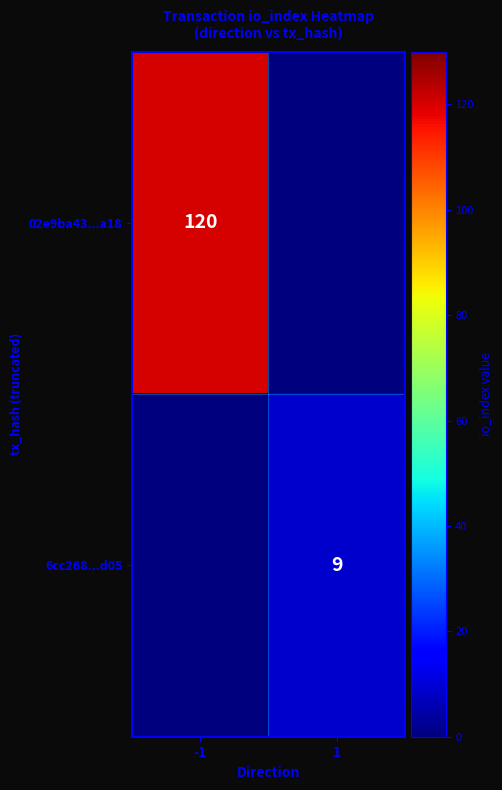

The 6cc268...d05 series shows 9 at 1. True or false?

True